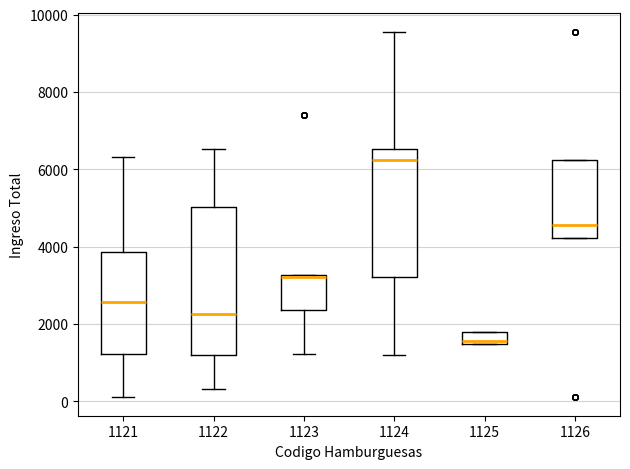

Reading left to right, read every box against the y-axis: the position of its median line, the range the box covers, and the ends of its whiskers. The values are not printed on the chart, so give them approximately, as read against the axis.

1121: median 2600, box 1200 to 3800, whiskers 200 to 6400
1122: median 2200, box 1200 to 5000, whiskers 400 to 6600
1123: median 3200 (drawn on the box's upper edge), box 2400 to 3200, whiskers 1200 to 3200
1124: median 6200, box 3200 to 6600, whiskers 1200 to 9600
1125: median 1600, box 1400 to 1800, whiskers 1400 to 1800
1126: median 4600, box 4200 to 6200, whiskers 4200 to 6200